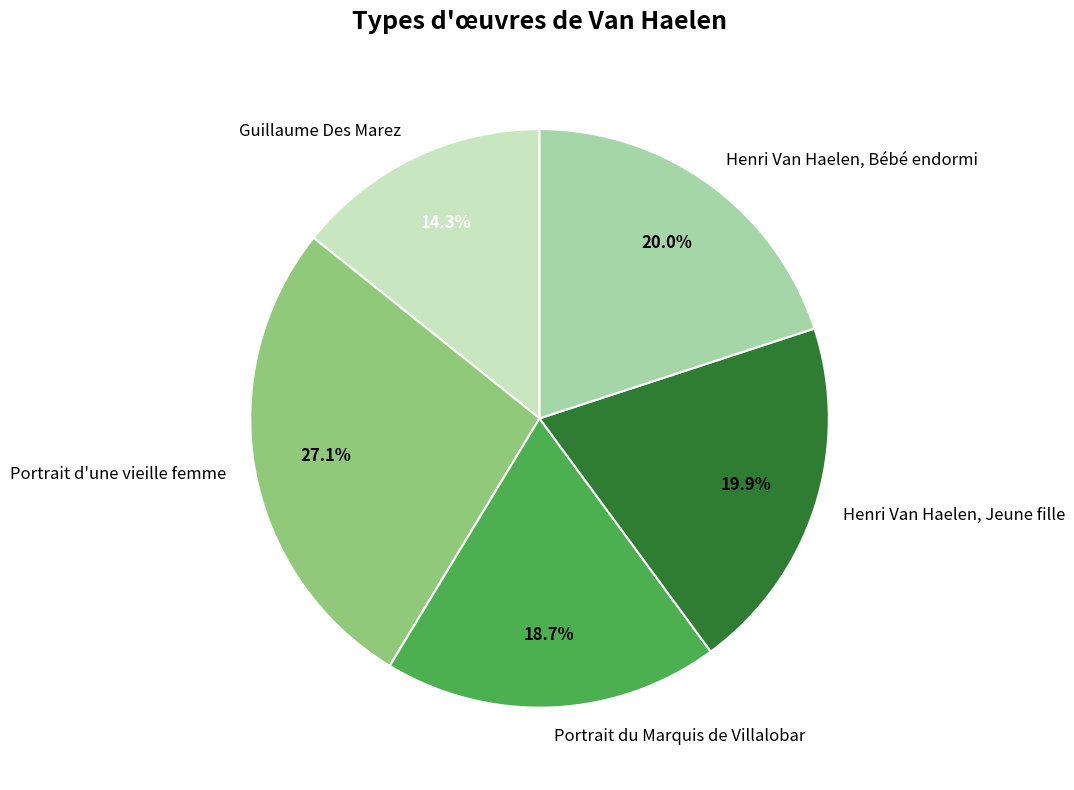

How many slices are in this pie chart?

5